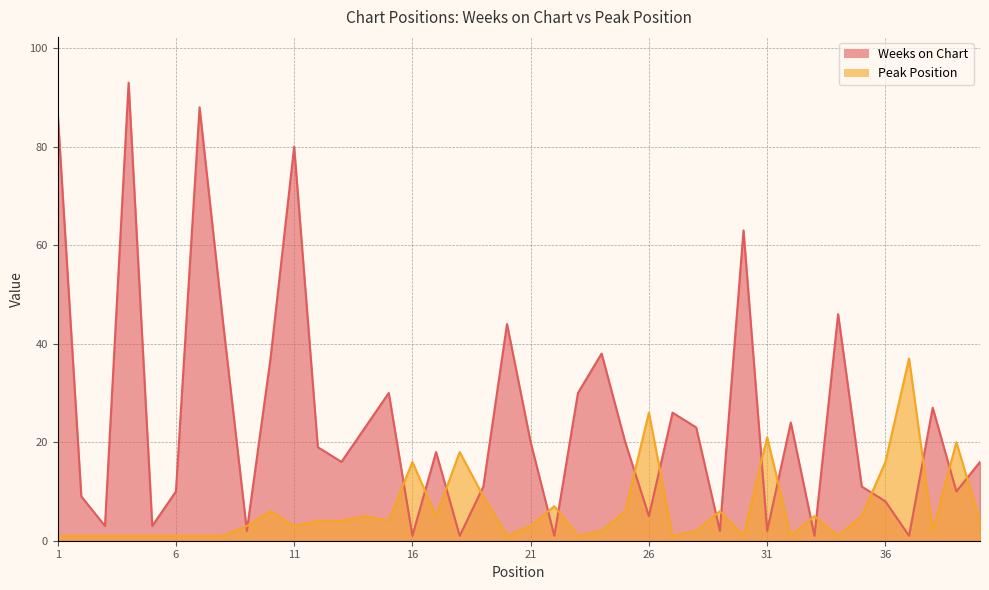

The Weeks on Chart series shows 3 at 3. True or false?

True